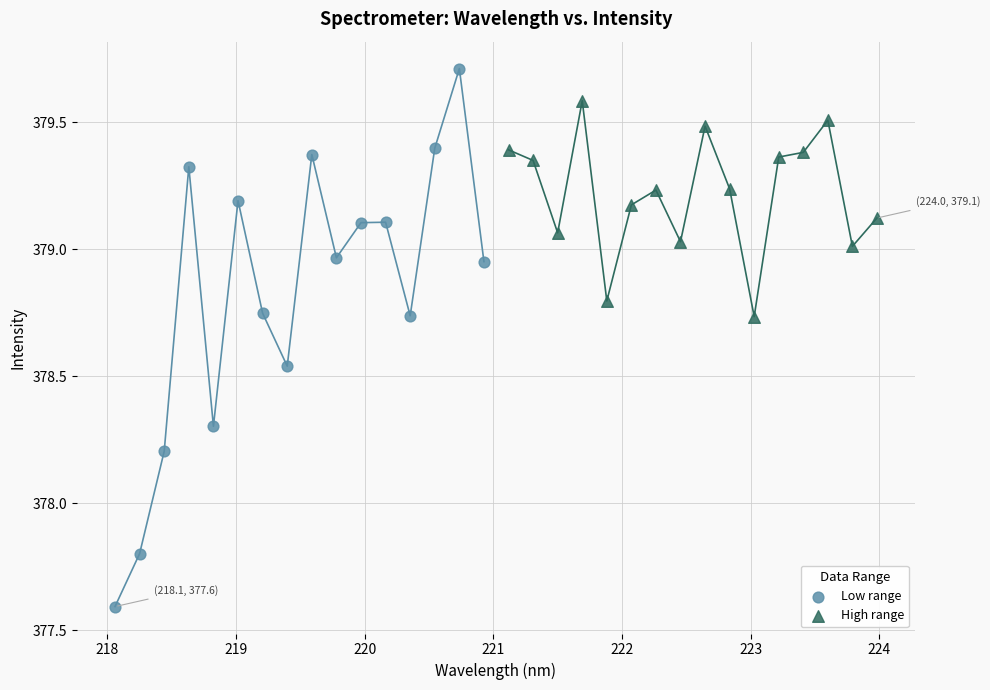

Which series contains the lowest Y value?

Low range